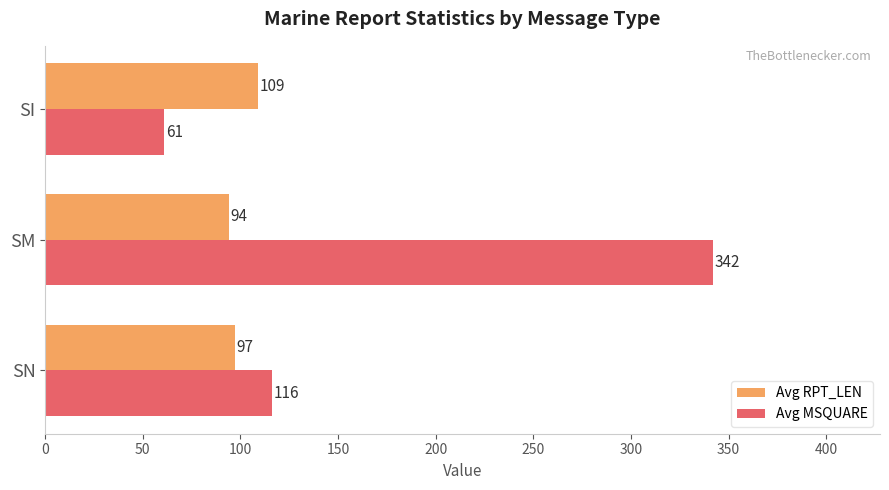

True or false: Avg RPT_LEN has a value of 94 at SM.

True